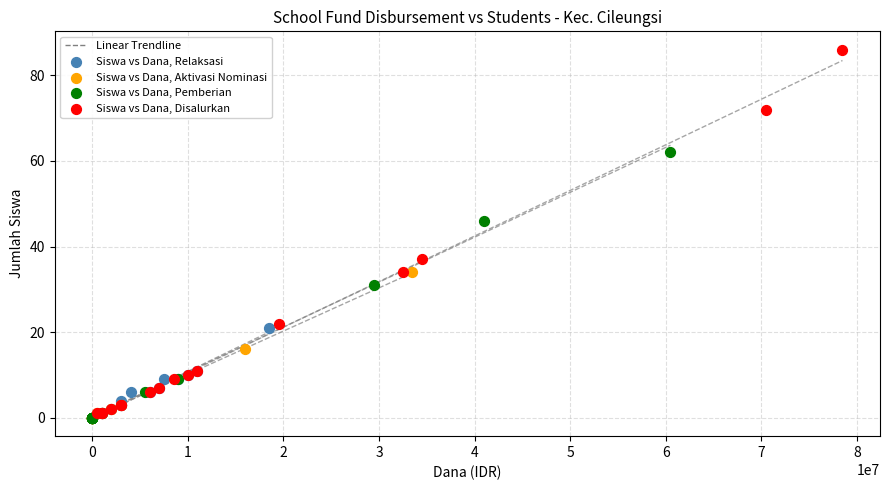

Which series contains the highest Y value?

Siswa vs Dana, Disalurkan